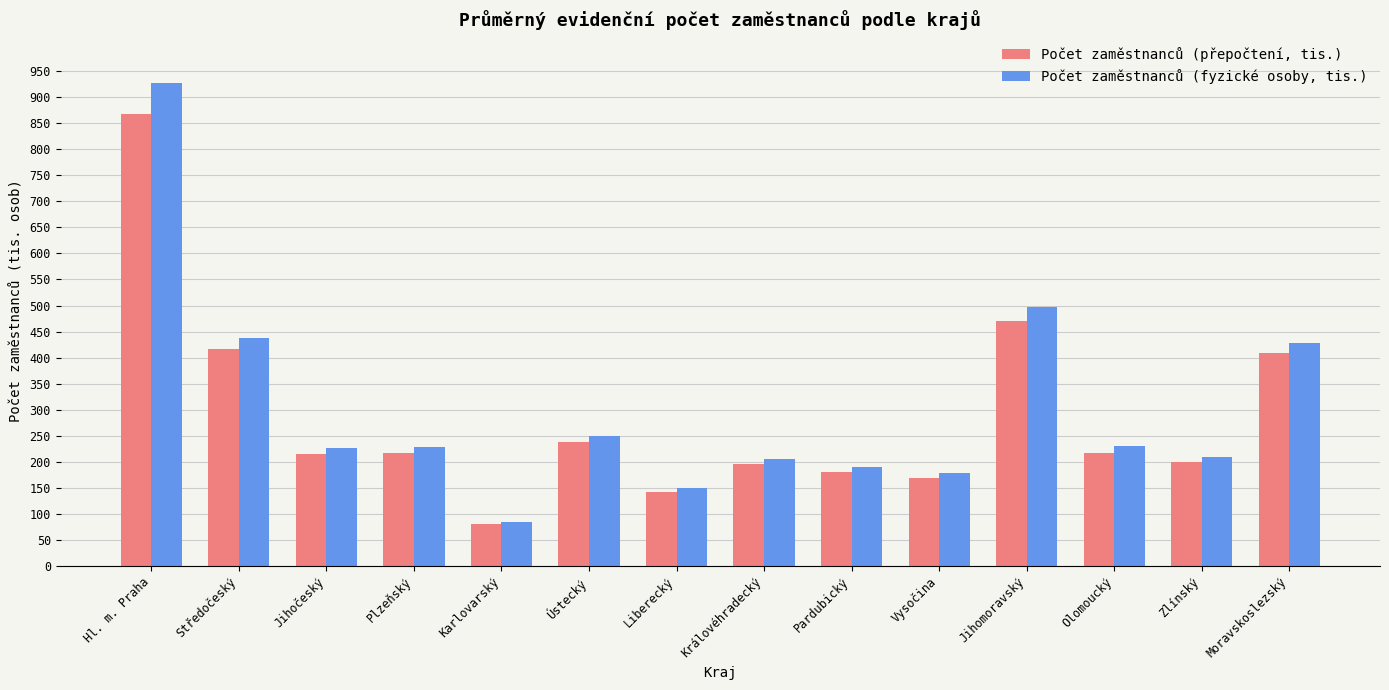

What is the highest value of the Počet zaměstnanců (fyzické osoby, tis.) series?

927.8